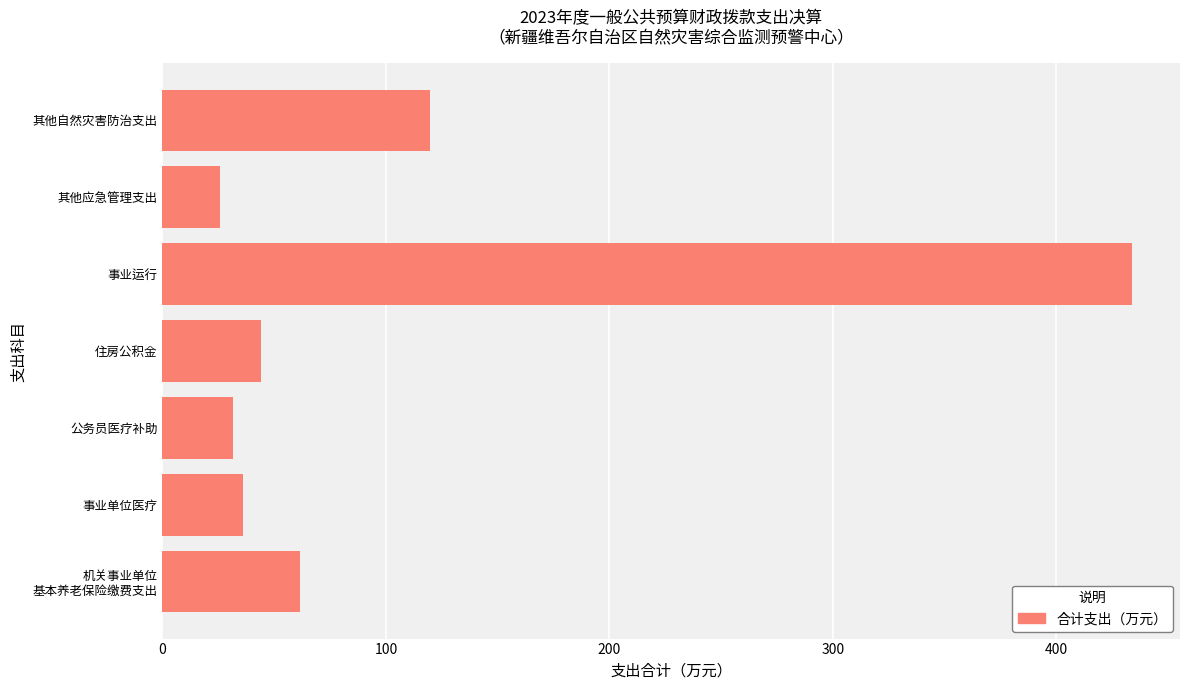

At which category does the chart reach its minimum across all series?

其他应急管理支出